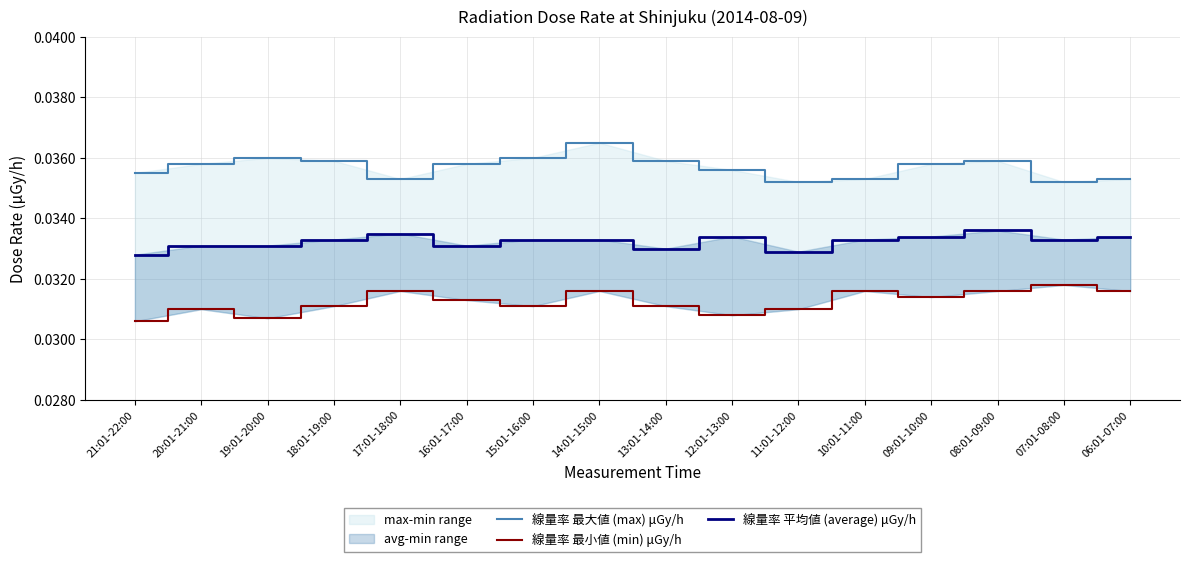

At 18:01-19:00, list the series in order from smallest to largest.

線量率 最小値 (min) μGy/h, 線量率 平均値 (average) μGy/h, 線量率 最大値 (max) μGy/h